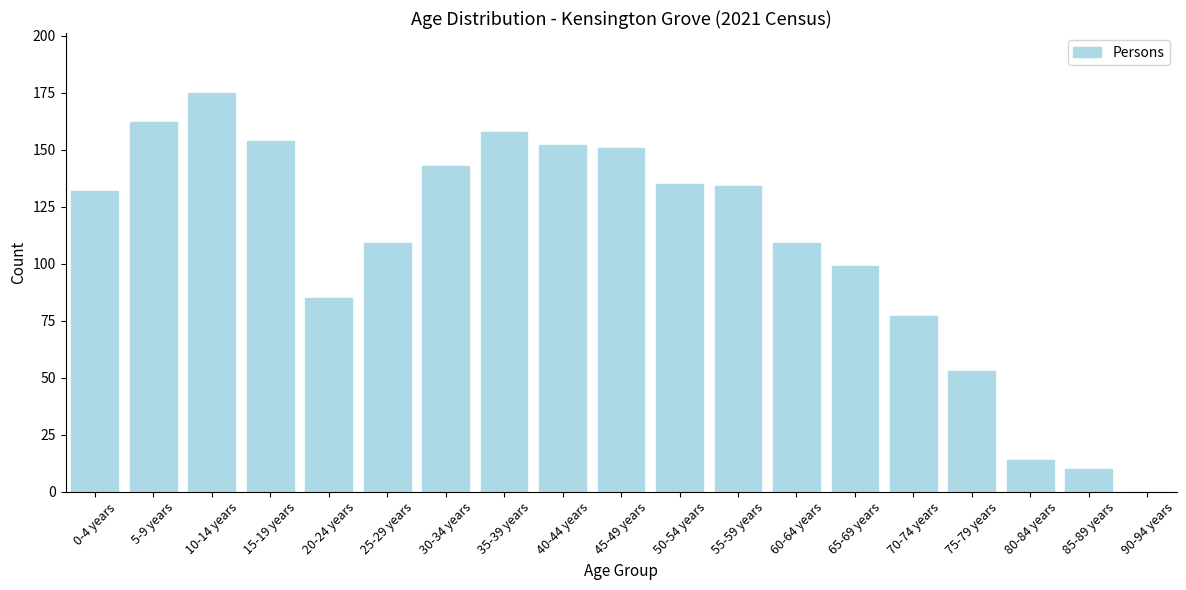

Reading left to right, extract all data points from this chart.

0-4 years=132	5-9 years=162	10-14 years=175	15-19 years=154	20-24 years=85	25-29 years=109	30-34 years=143	35-39 years=158	40-44 years=152	45-49 years=151	50-54 years=135	55-59 years=134	60-64 years=109	65-69 years=99	70-74 years=77	75-79 years=53	80-84 years=14	85-89 years=10	90-94 years=0